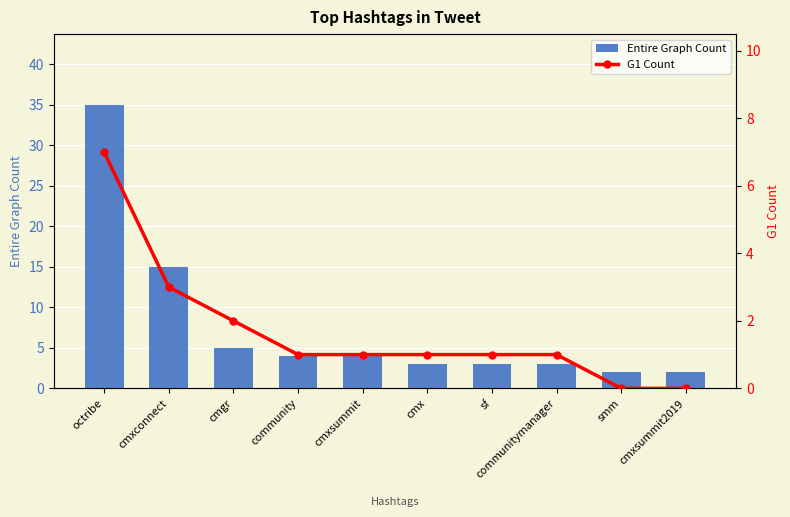

At how many categories does at least one series exceed 23?

1